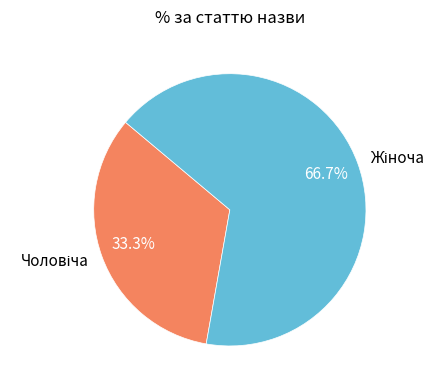

Count the number of slices in the pie.

2